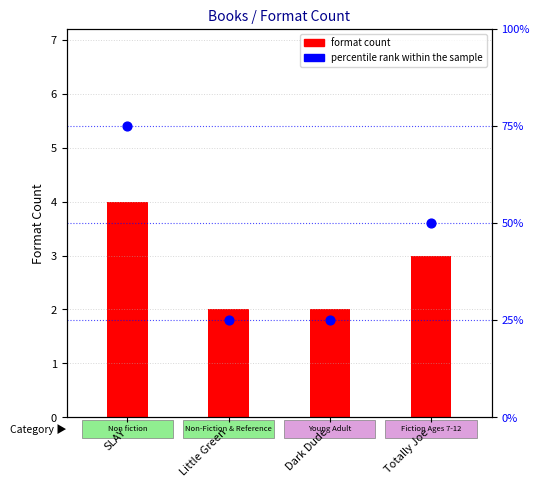

Which series has the largest Y range (max minus min)?

percentile rank within the sample